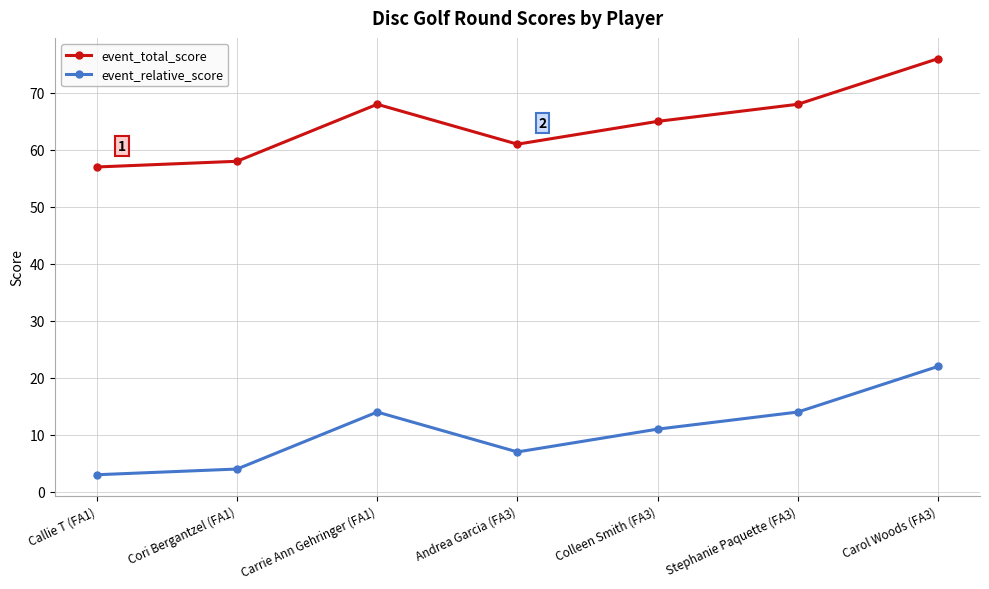

What is the highest value of the event_total_score series?

76